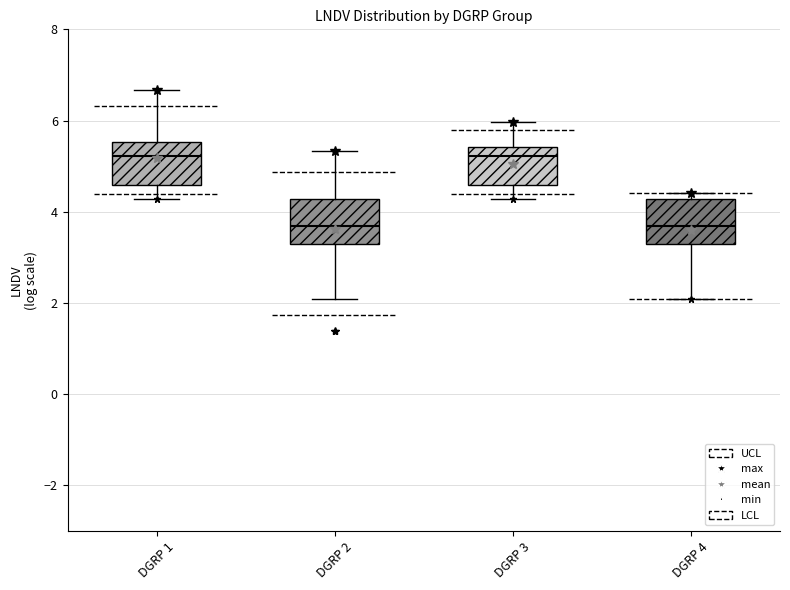

Where is the lower edge of the box for DGRP 4 on the y-axis? The values are not printed on the chart, so give them approximately, as read against the axis.

3.2